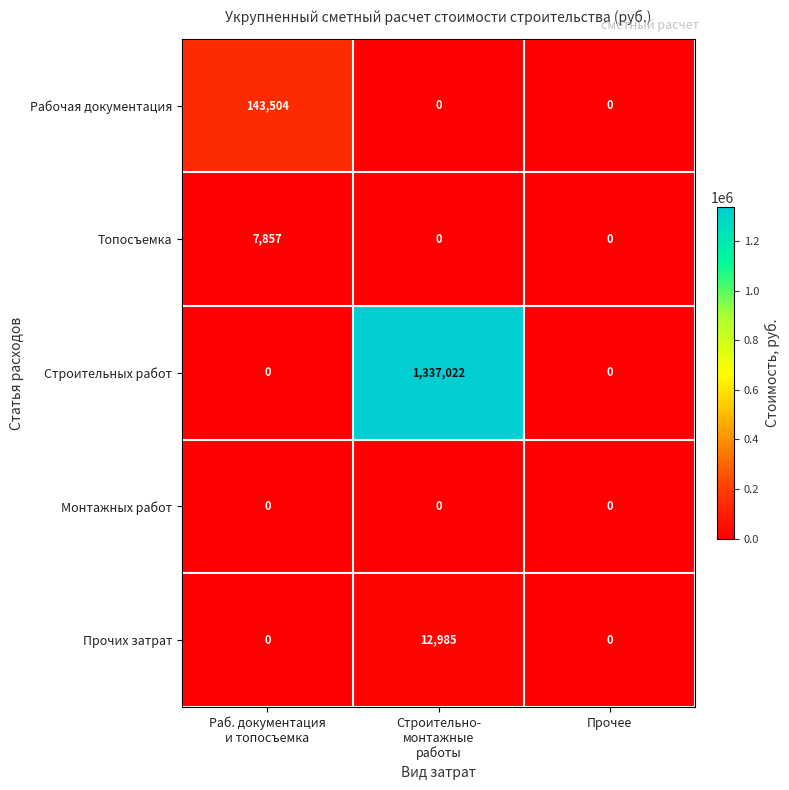

Reading right to left, transcribe all the data shown in this chart.

Рабочая документация: 0	0	143504
Топосъемка: 0	0	7857
Строительных работ: 0	1337022	0
Монтажных работ: 0	0	0
Прочих затрат: 0	12985	0